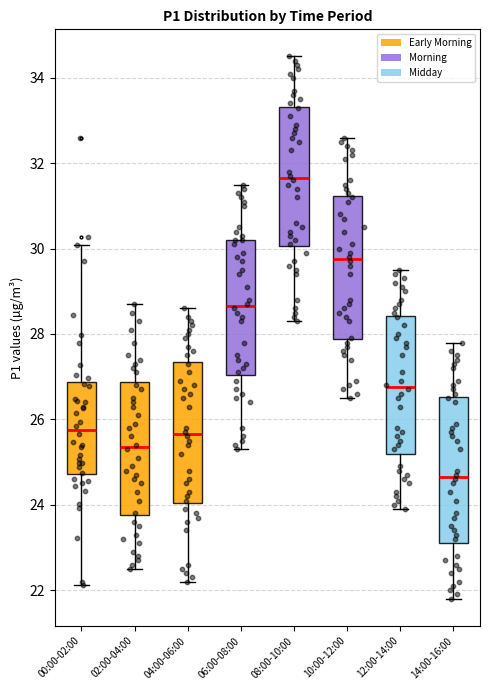

Where does the lower whisker of the box for 12:00-14:00 end on the y-axis? The values are not printed on the chart, so give them approximately, as read against the axis.

24.0